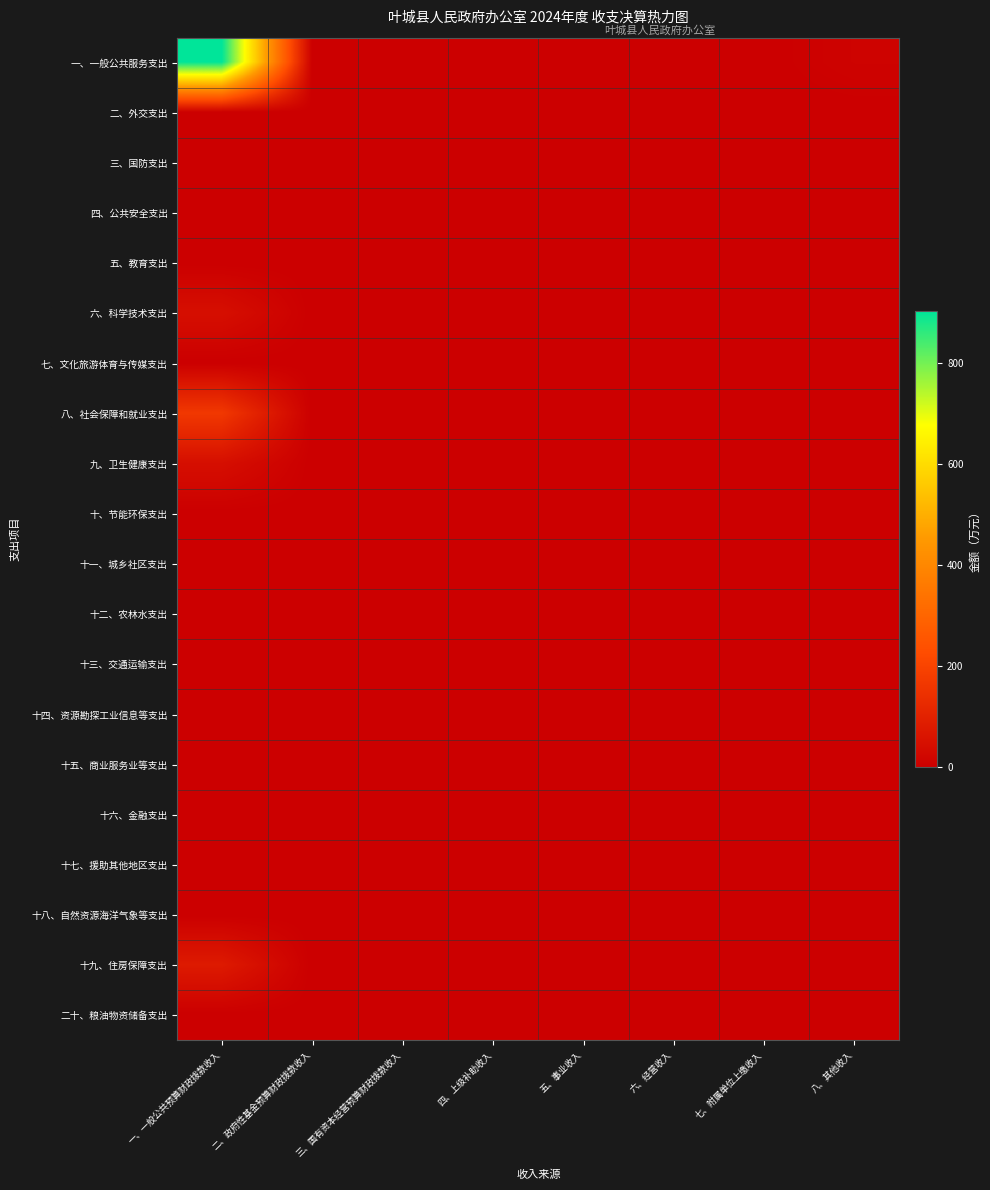

List the series in order of their peak value, lowest first.

二、外交支出, 三、国防支出, 四、公共安全支出, 五、教育支出, 七、文化旅游体育与传媒支出, 十、节能环保支出, 十一、城乡社区支出, 十二、农林水支出, 十三、交通运输支出, 十四、资源勘探工业信息等支出, 十五、商业服务业等支出, 十六、金融支出, 十七、援助其他地区支出, 十八、自然资源海洋气象等支出, 二十、粮油物资储备支出, 九、卫生健康支出, 六、科学技术支出, 十九、住房保障支出, 八、社会保障和就业支出, 一、一般公共服务支出